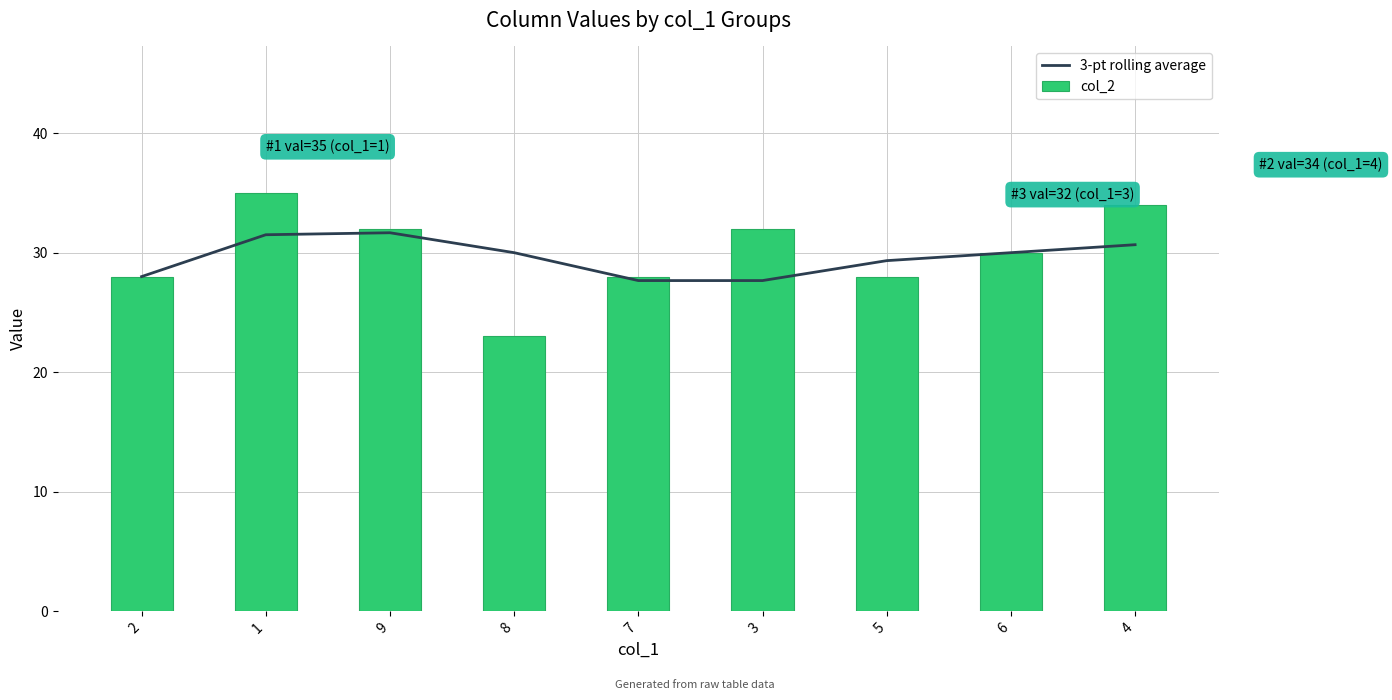

The 3-pt rolling average series shows 28.0 at 2. True or false?

True